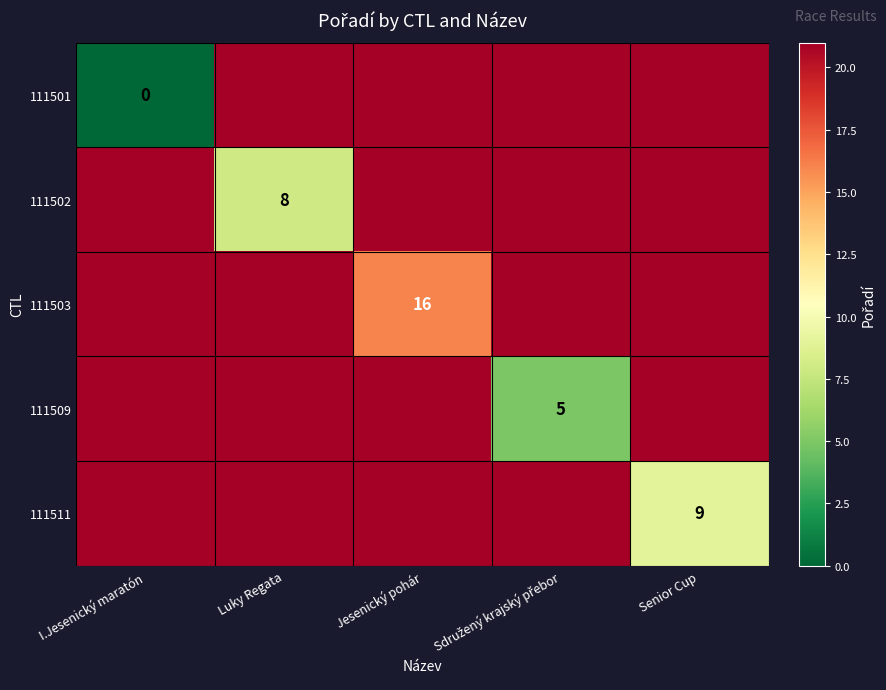

At which category is the sum across all series the highest?

Jesenický pohár